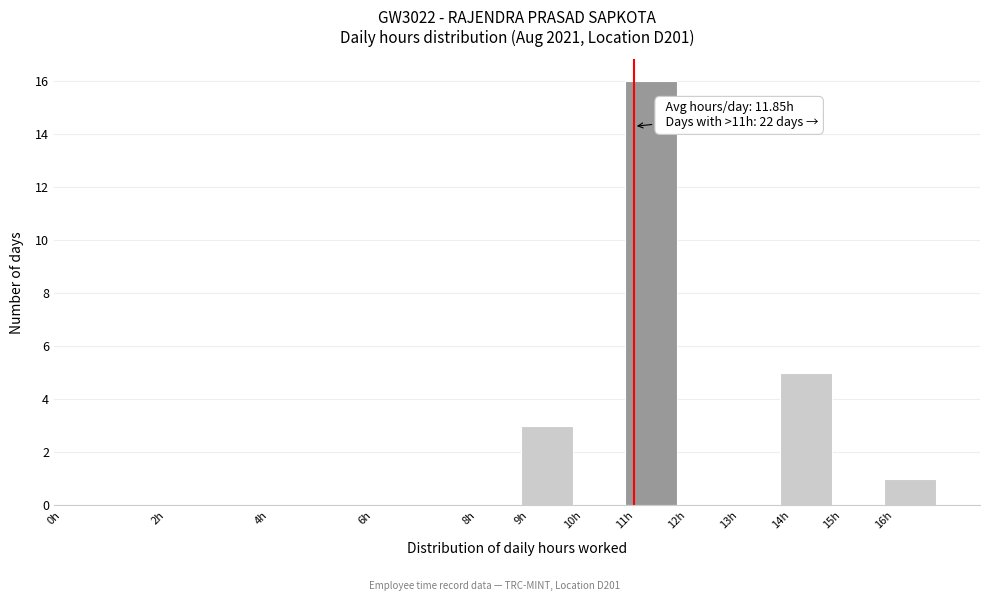

Which range on the x-axis has the tallest bar?

11 to 12